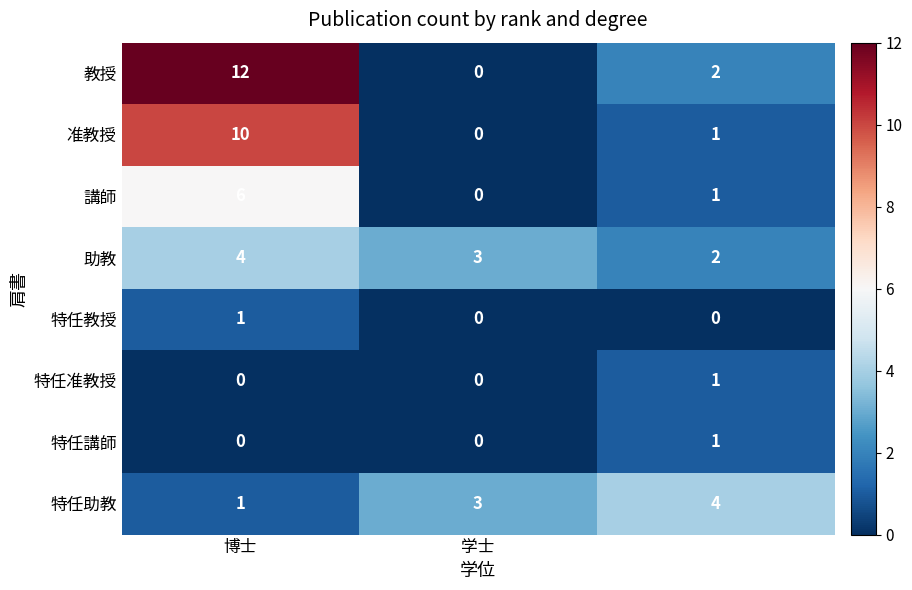

Which series has the largest total across all categories?

教授